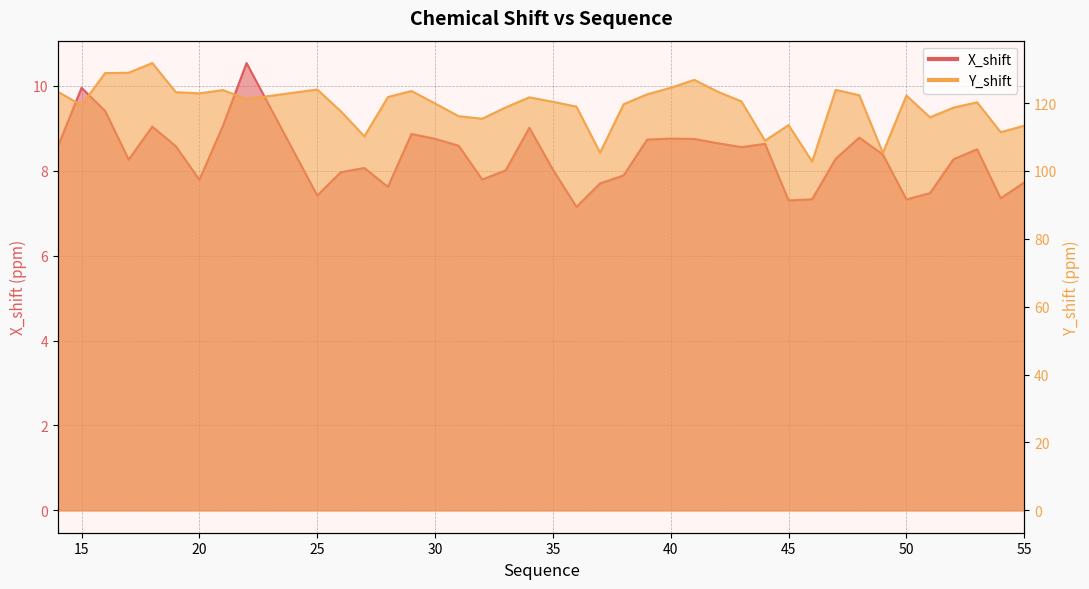

Does the chart have visible grid lines?

Yes